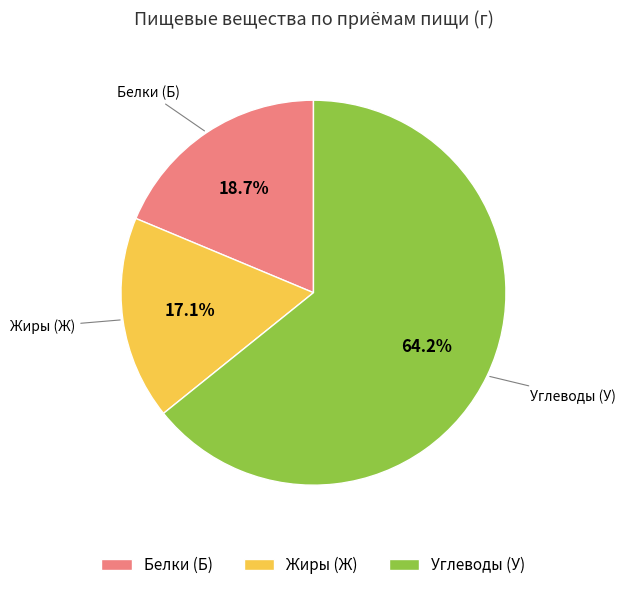

Which slice is the smallest?

Жиры (Ж)